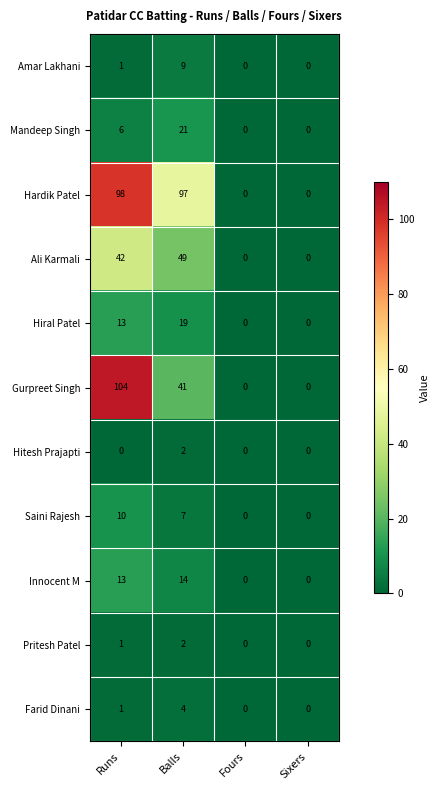

At which label is Innocent M closest to 7?

Runs